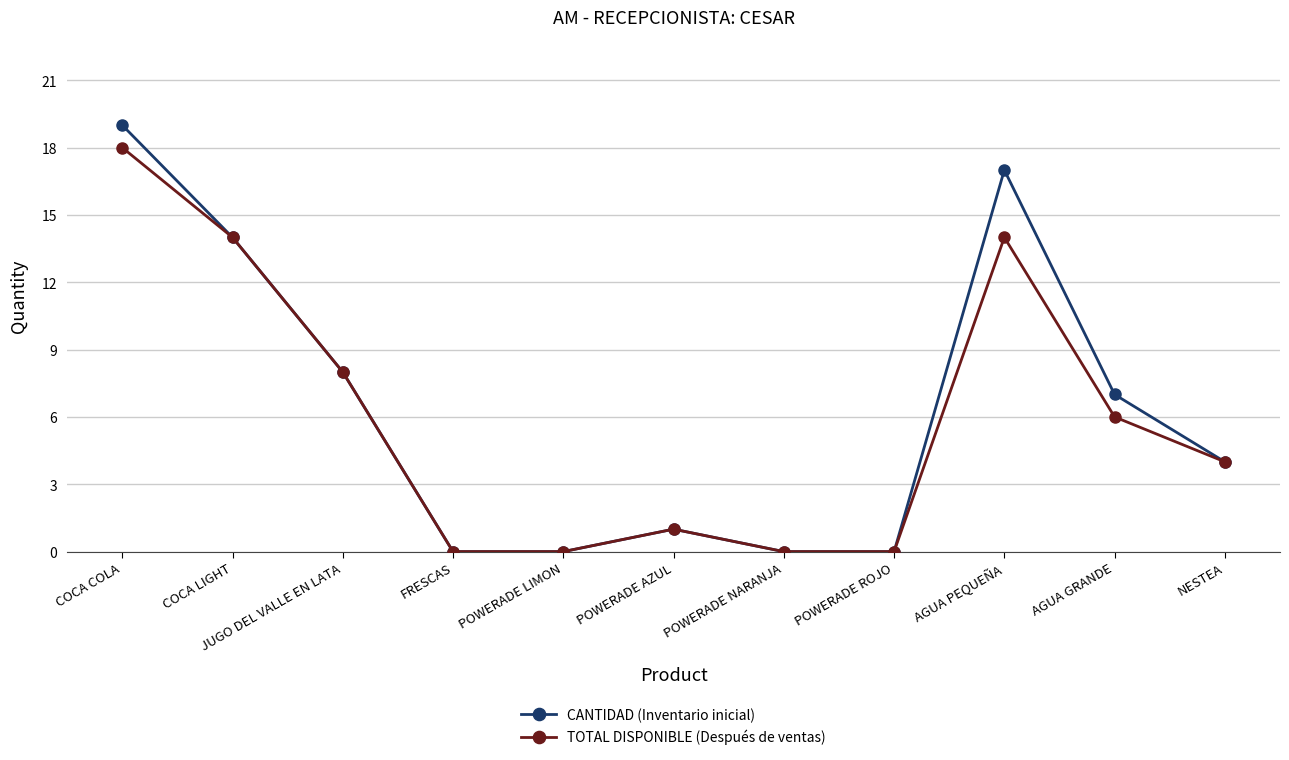

What is the label of the 6th point from the right?

POWERADE AZUL